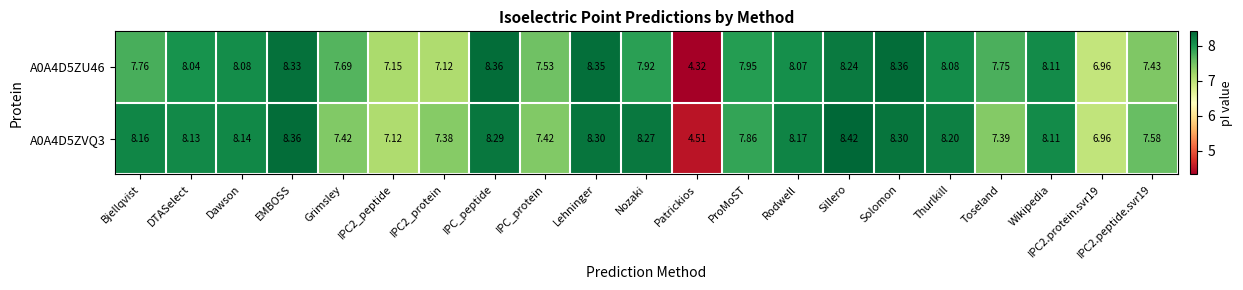

Is the value of A0A4D5ZU46 at Wikipedia greater than the value of A0A4D5ZVQ3 at Grimsley?

Yes